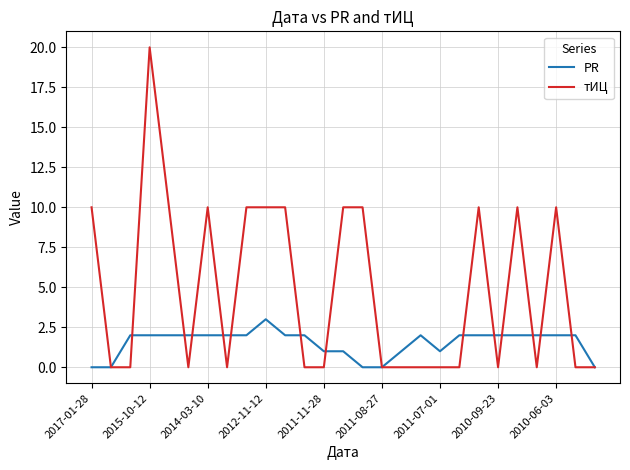

What is the maximum value shown in the chart?

20